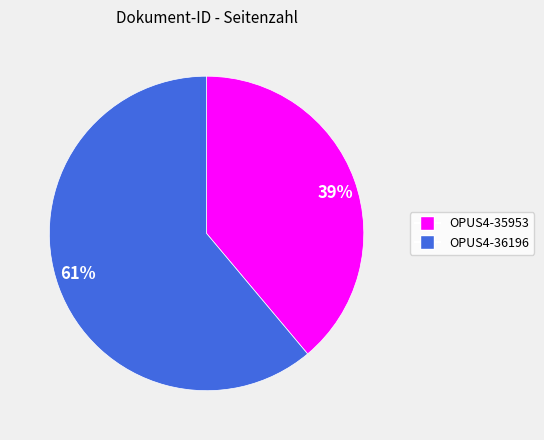

Rank the categories by value from highest to lowest.

61%, 39%